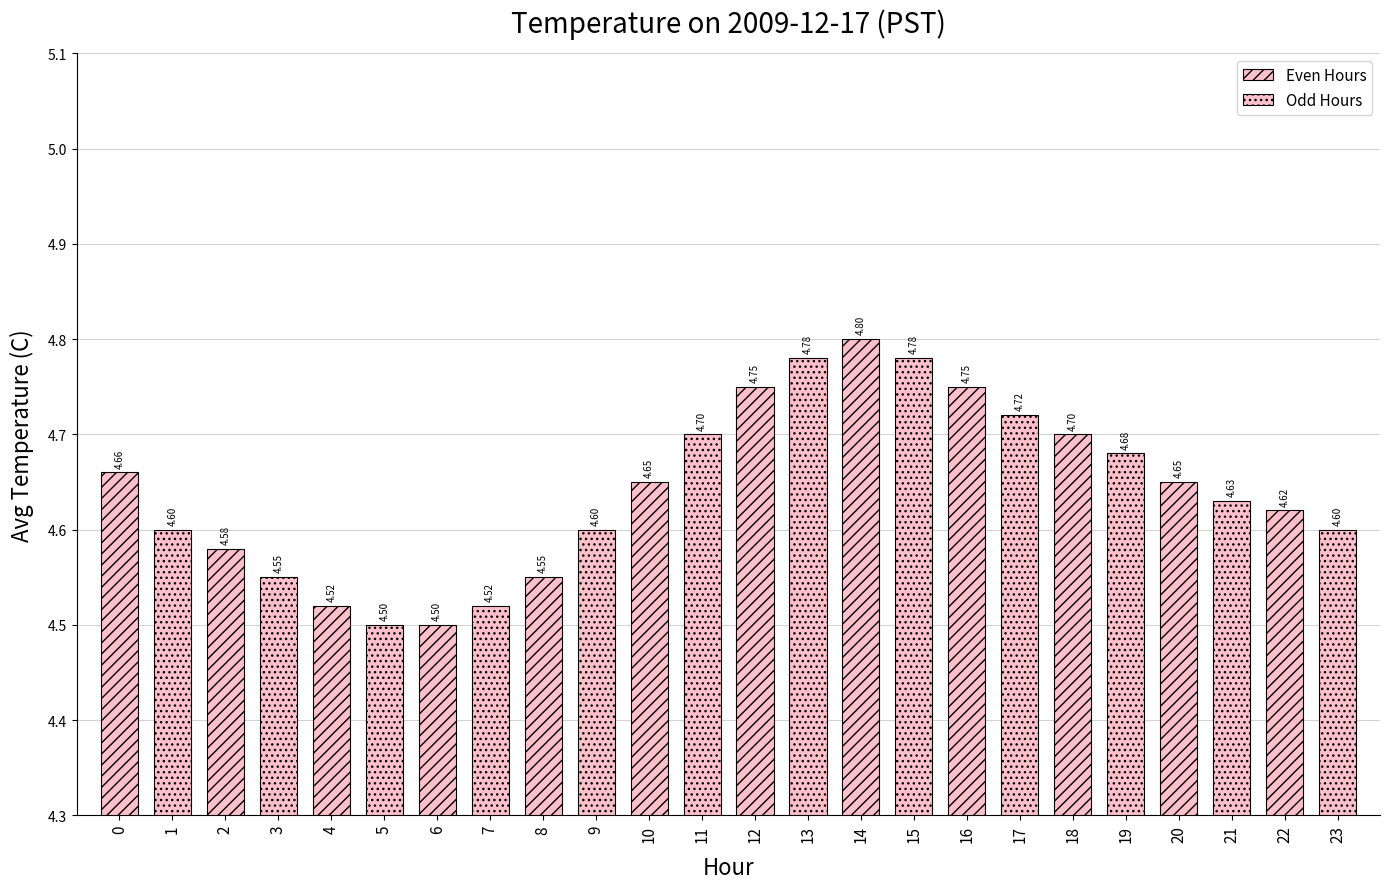

What is the highest value of the Even Hours series?

4.8